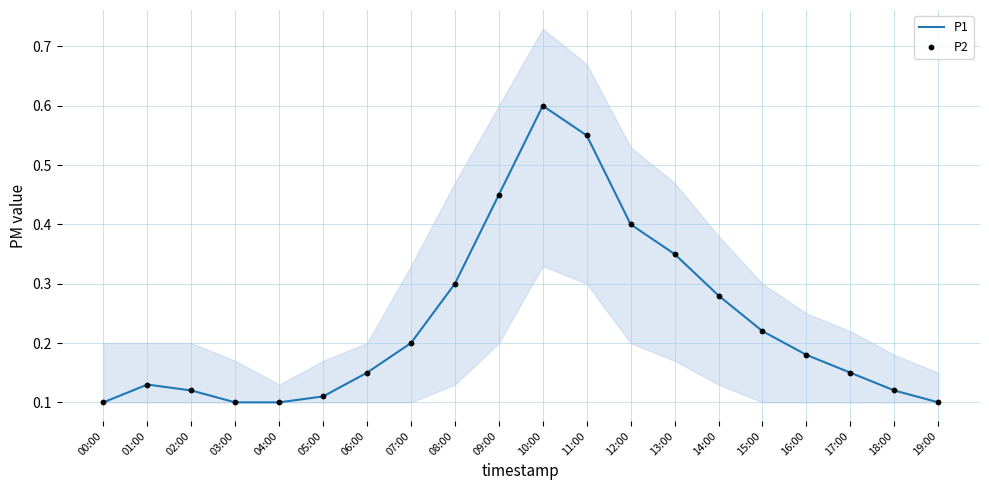

Which series has the largest total across all categories?

P1